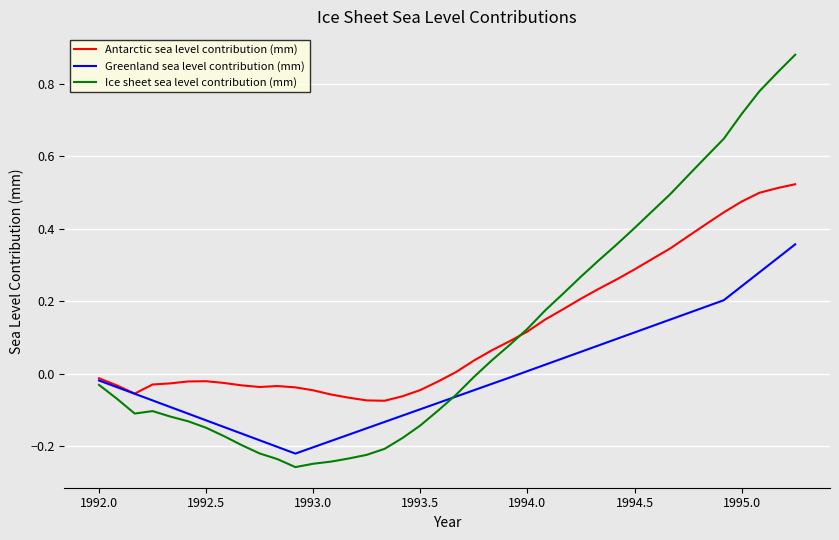

Which series has the widest spread of values?

Ice sheet sea level contribution (mm)